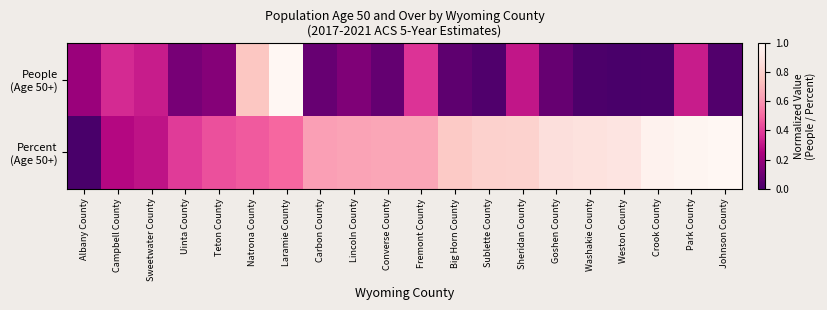

List the series in order of their peak value, highest first.

People (Age 50+), Percent (Age 50+)